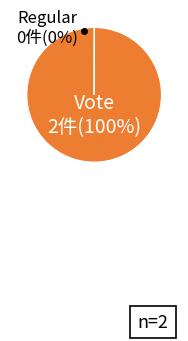

Does Vote account for over 50% of the chart?

Yes